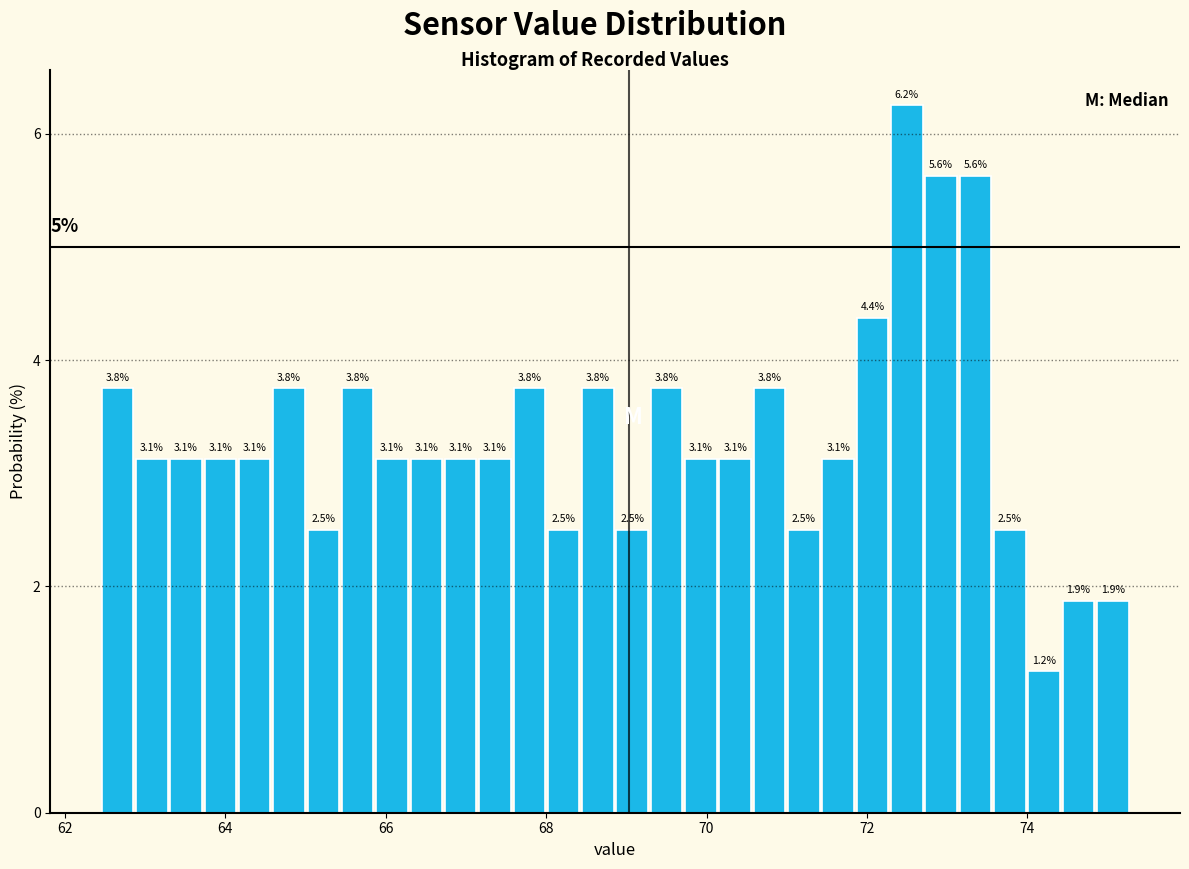

Around what value on the x-axis is the tallest bar? Give the approximate position of its centre, as read against the axis.

72.4